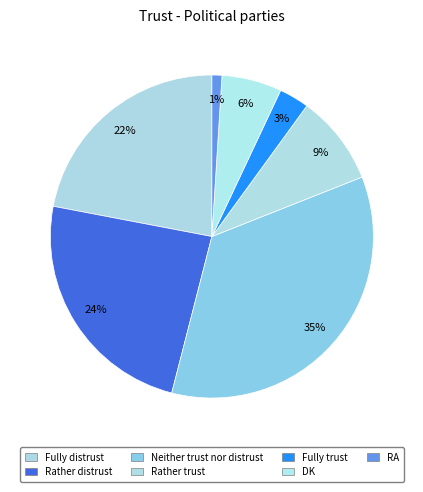

To the nearest percent, what is the difference between the Rather trust and Neither trust nor distrust slice percentages?

26%